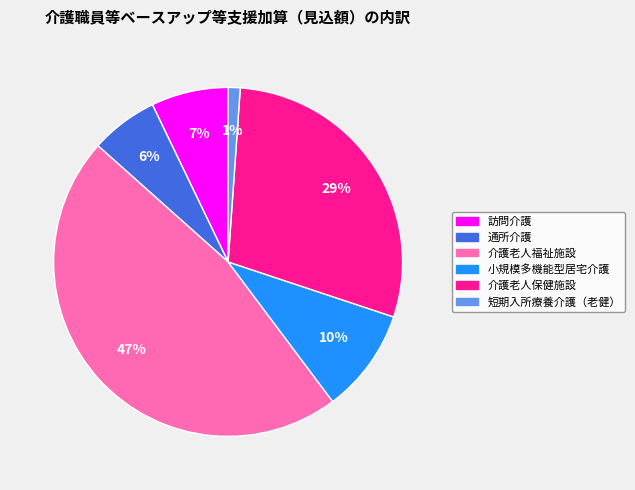

True or false: 介護老人保健施設 accounts for 38% of the total.

False